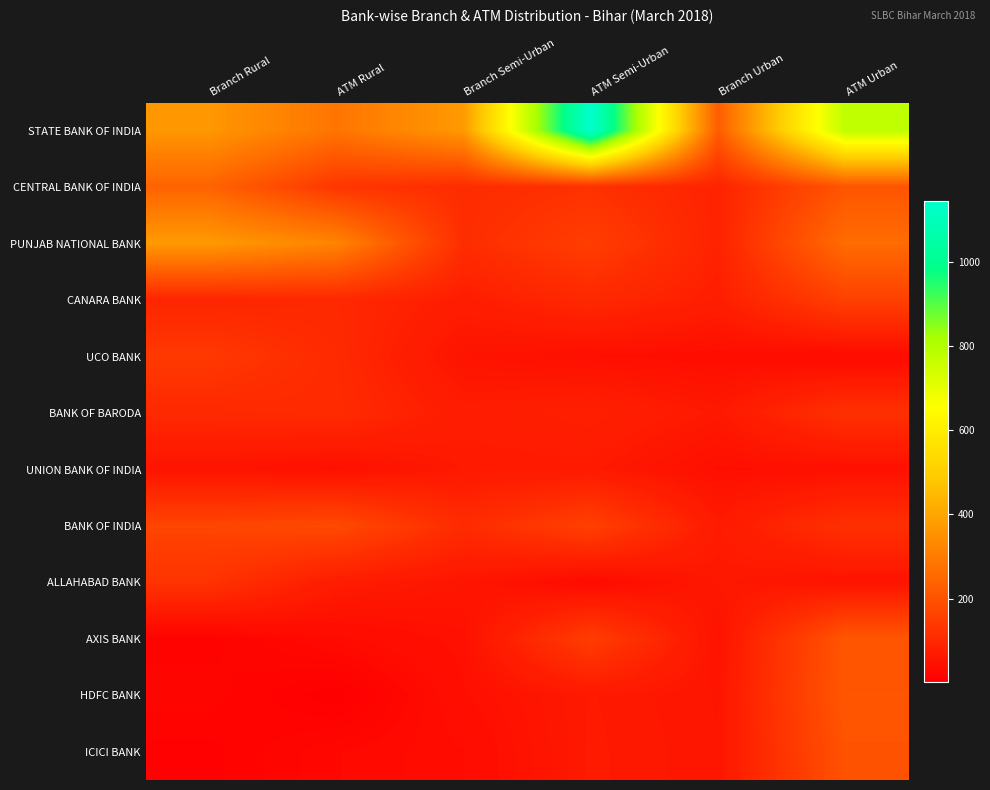

Which has a higher value, ATM Urban or Branch Semi-Urban?

ATM Urban